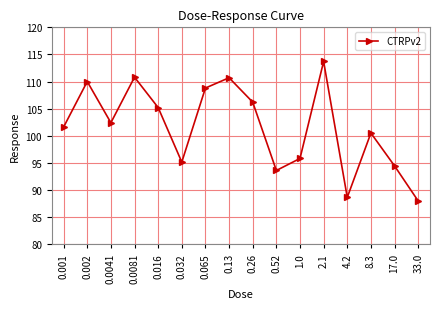

Is this an area chart (filled region under the line)?

No